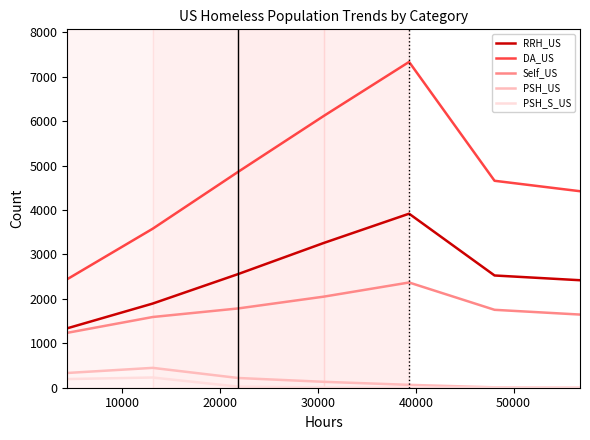

What is the difference between the second highest and second lowest values in the Self_US series?

458